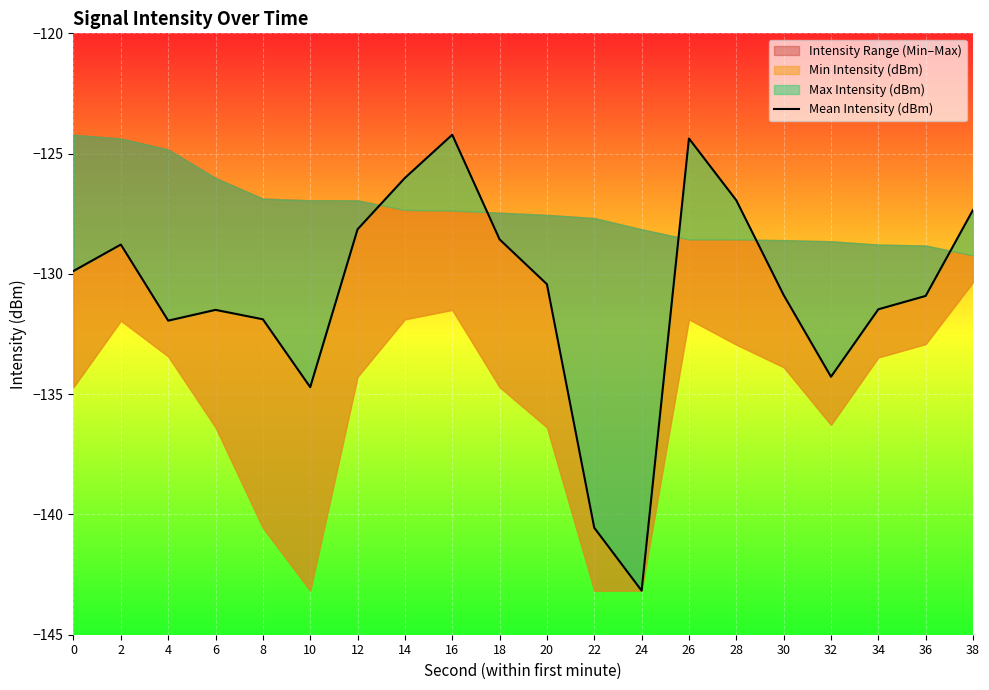

Where is the first local maximum?

2